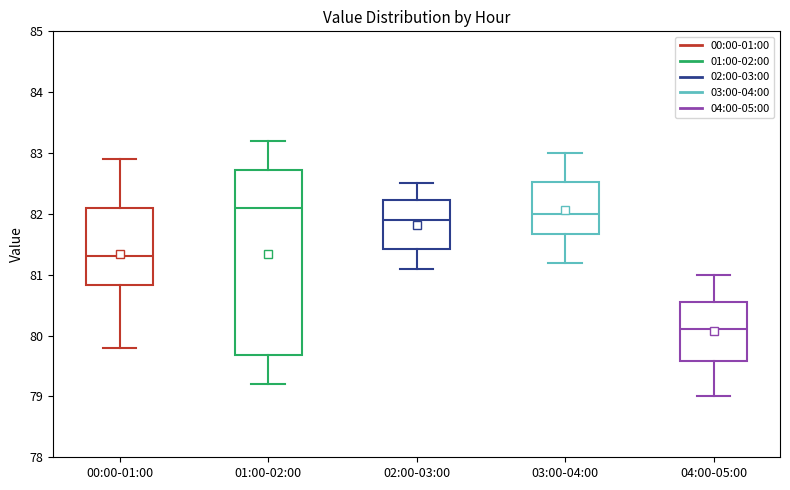

Which box is the tallest, from its lower edge to its upper edge?

01:00-02:00